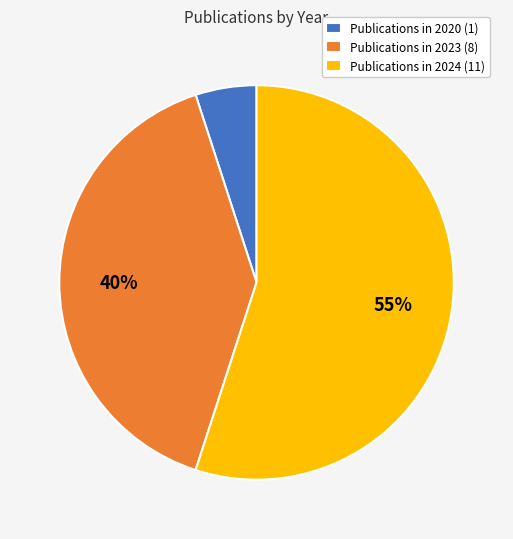

To the nearest percent, what percentage of the pie is Publications in 2023 (8)?

40%